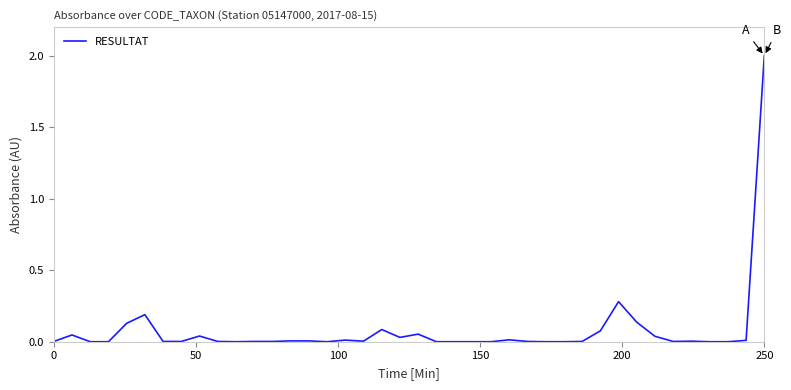

What is the maximum value shown in the chart?

2.0